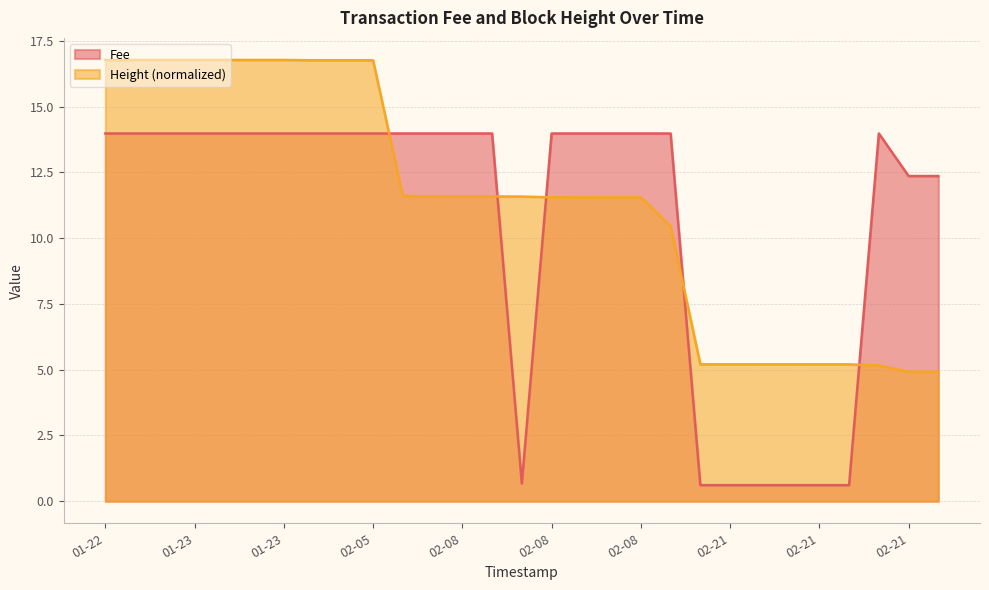

True or false: Height has more than 1 points higher than both neighbors.

False